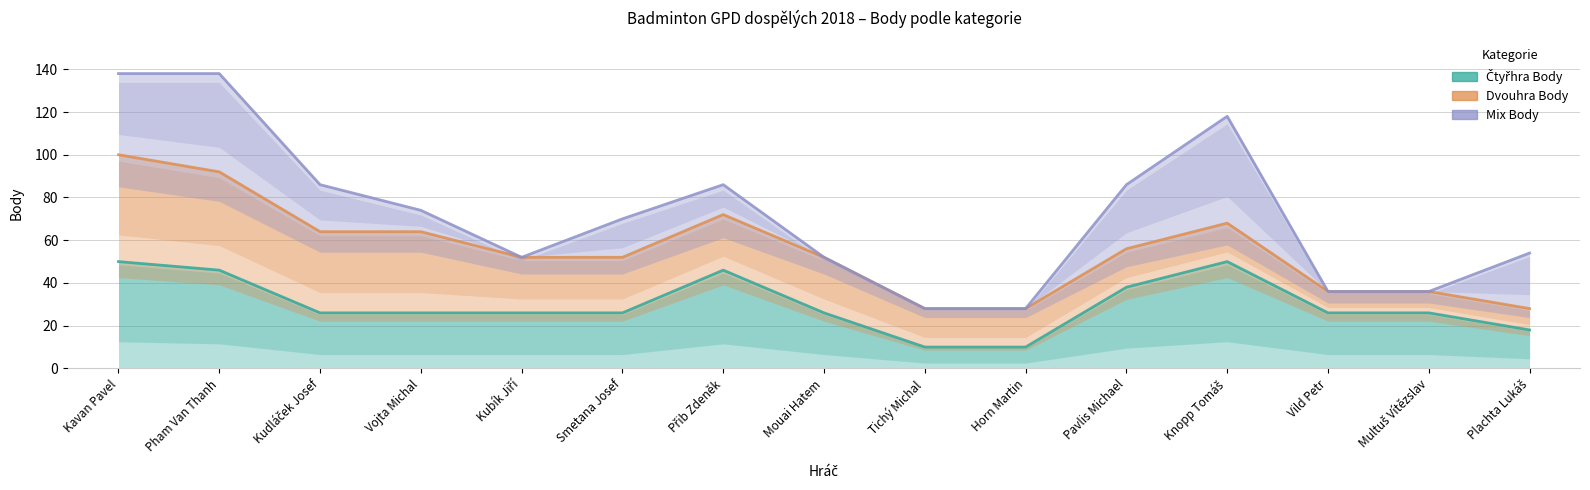

What is the difference between the second highest and second lowest values in the Mix Body series?

110